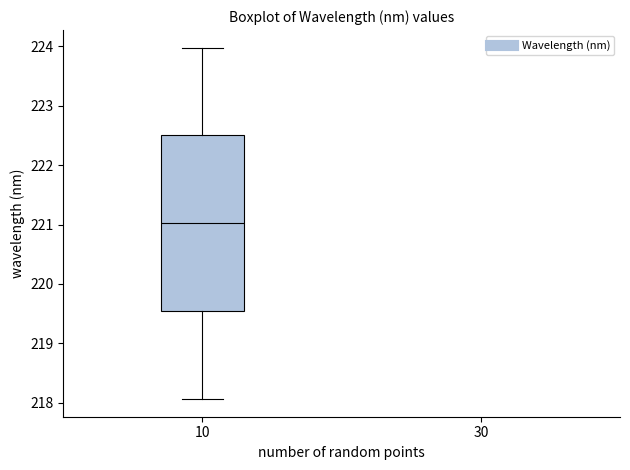

Where does the lower whisker of the box at x = 10 end on the y-axis? The values are not printed on the chart, so give them approximately, as read against the axis.

218.1